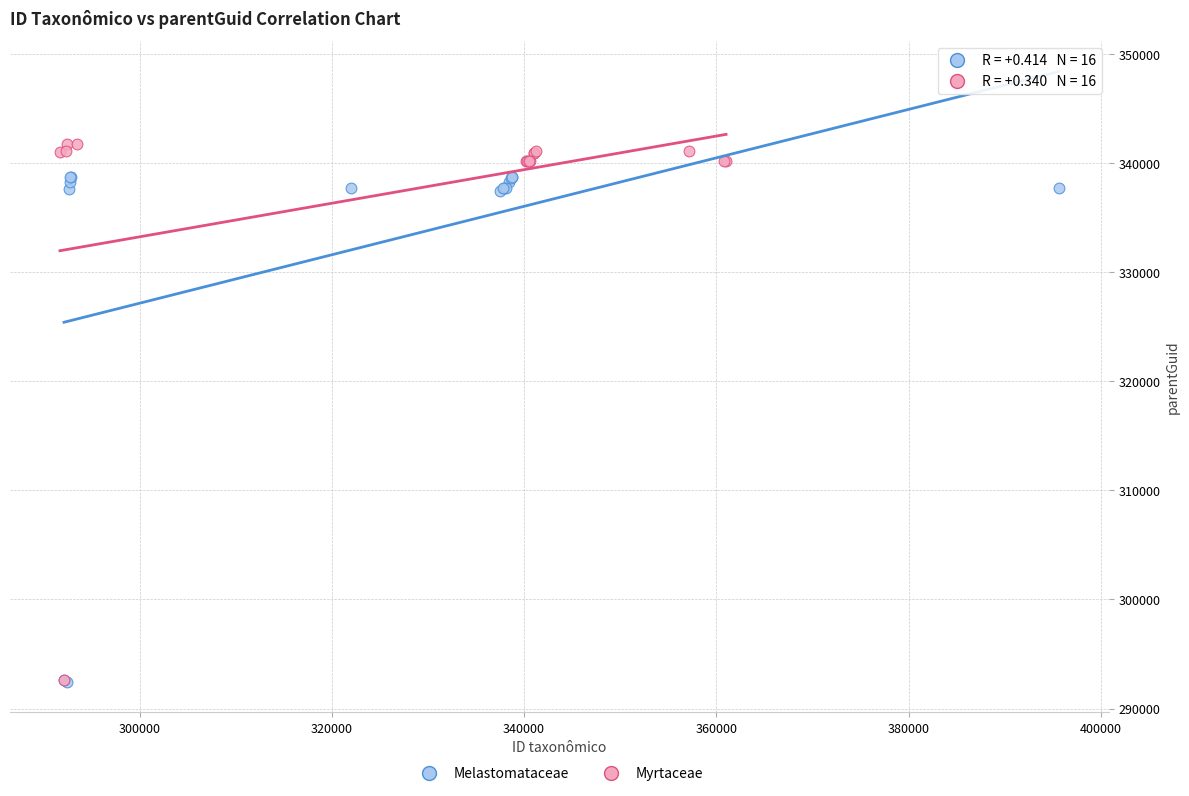

What are all the series names shown in the legend?

Melastomataceae, Myrtaceae